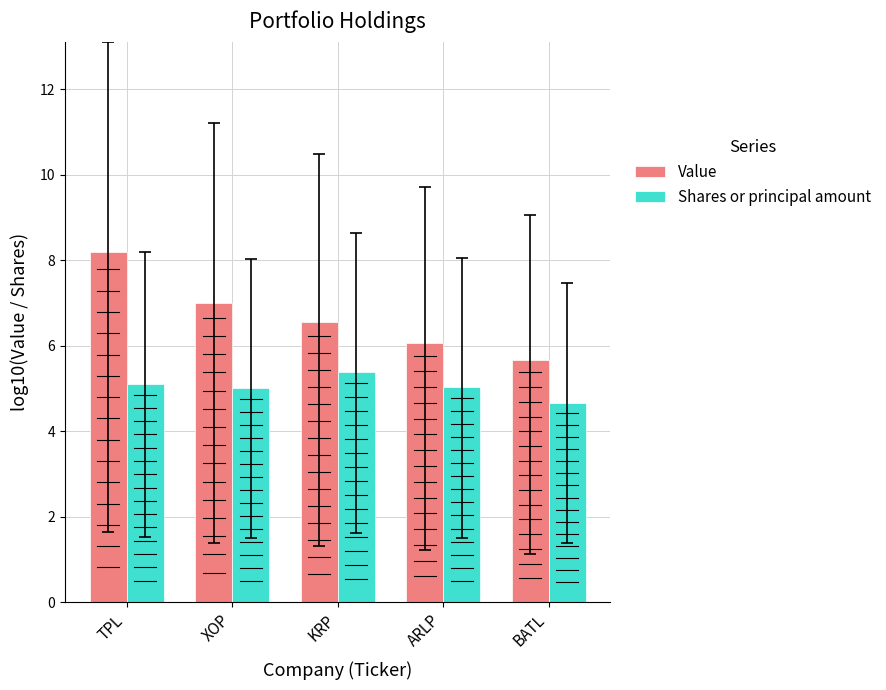

What is the label of the 1st bar from the right?

BATL